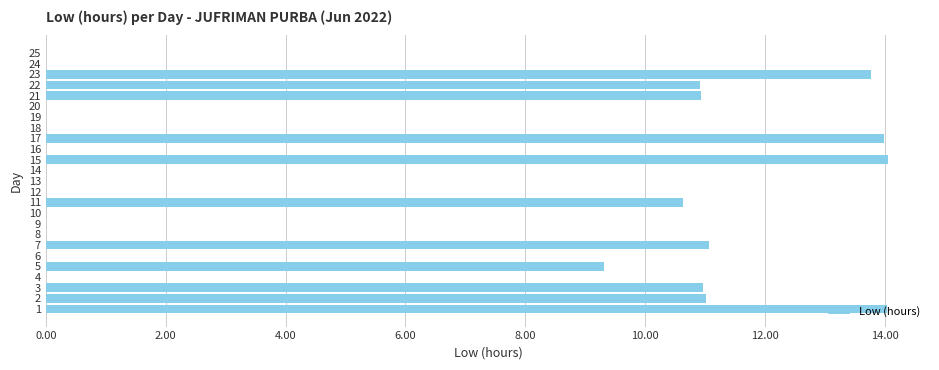

What is the greatest value displayed?

14.1